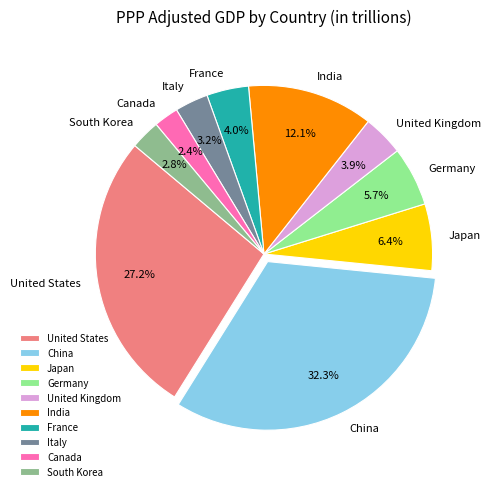

How much of the chart is everything except India?

87.9%